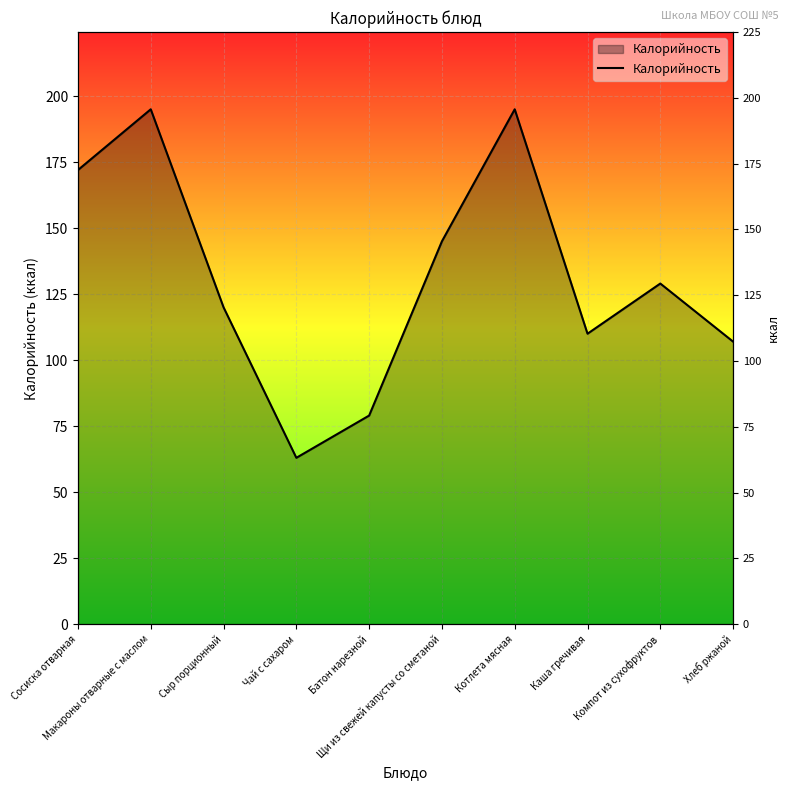

Read the value at Компот из сухофруктов.

129